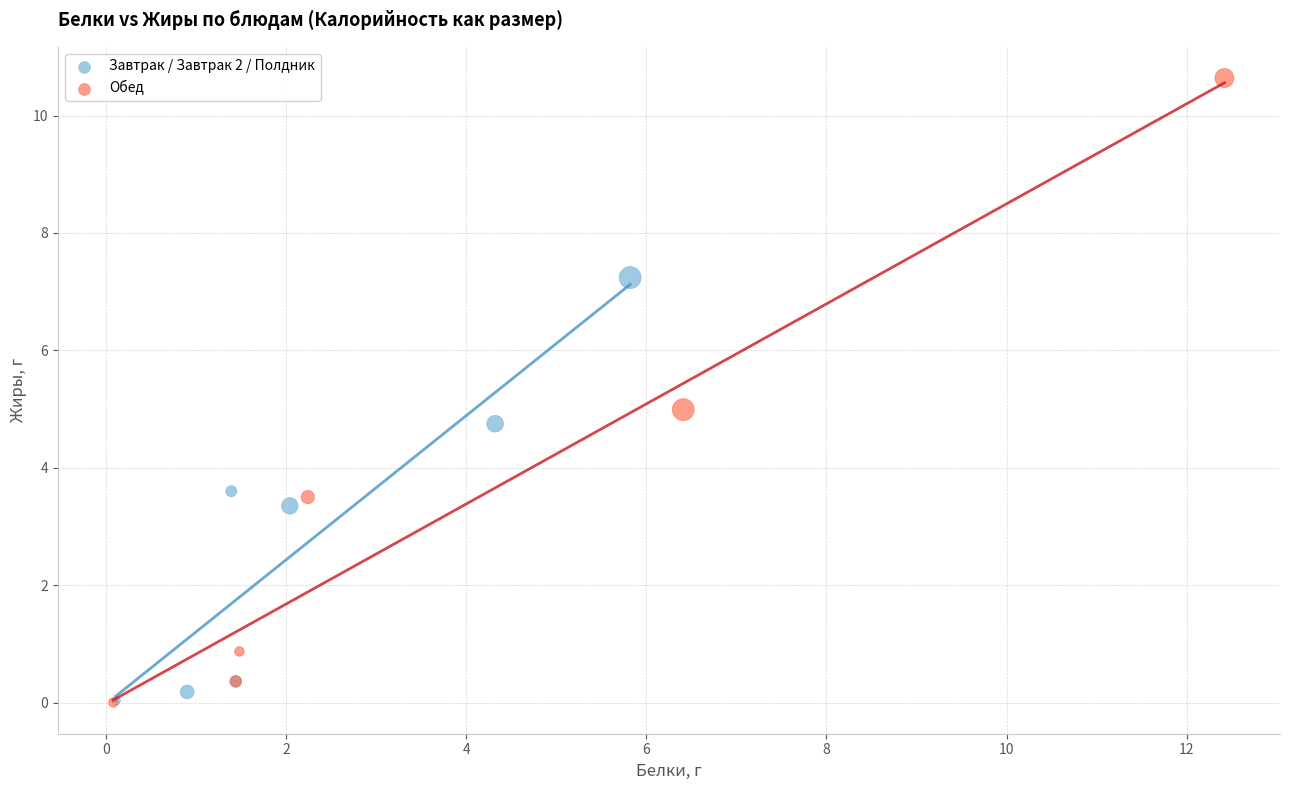

Which series reaches the maximum Y coordinate?

Обед